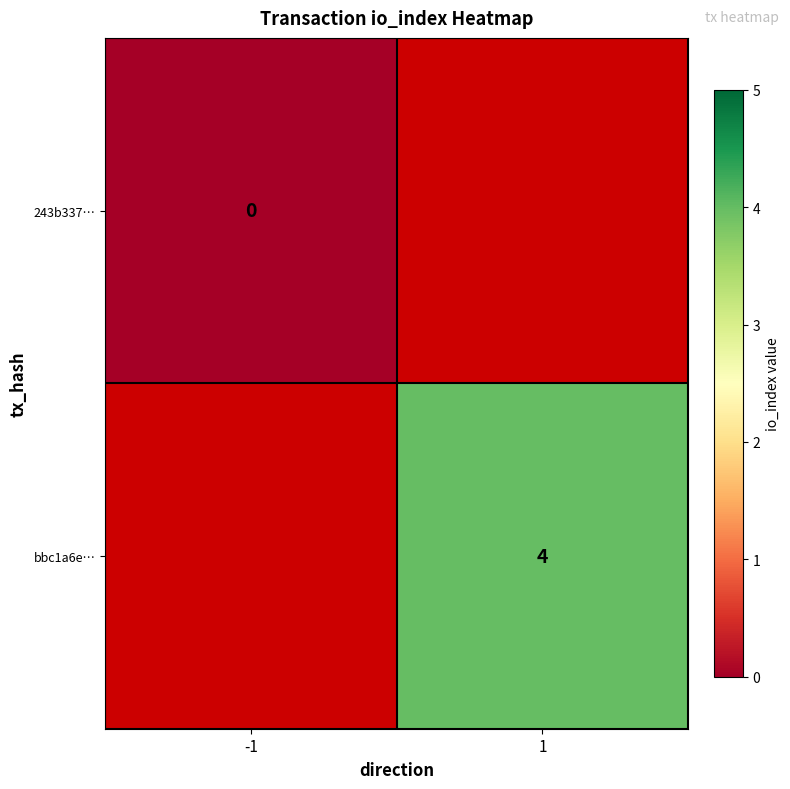

How many distinct data groups are displayed?

2